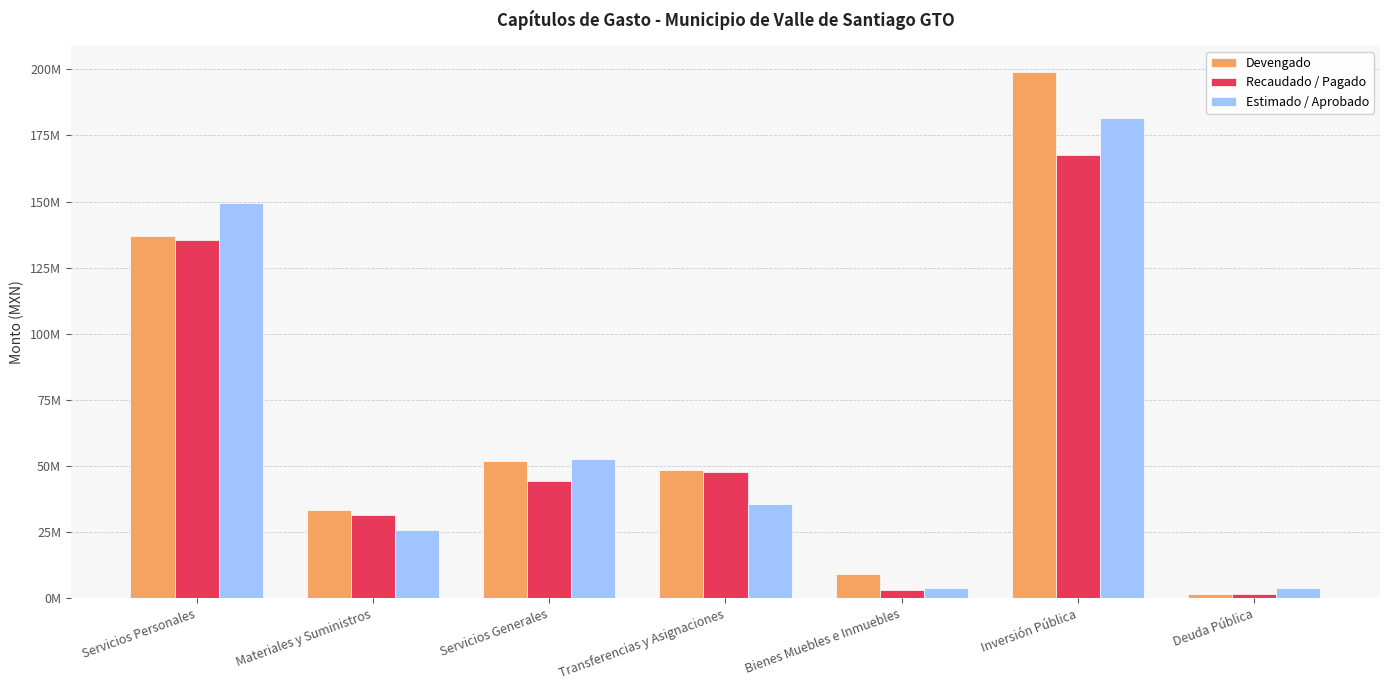

Between Transferencias y Asignaciones and Bienes Muebles e Inmuebles, which is larger?

Transferencias y Asignaciones